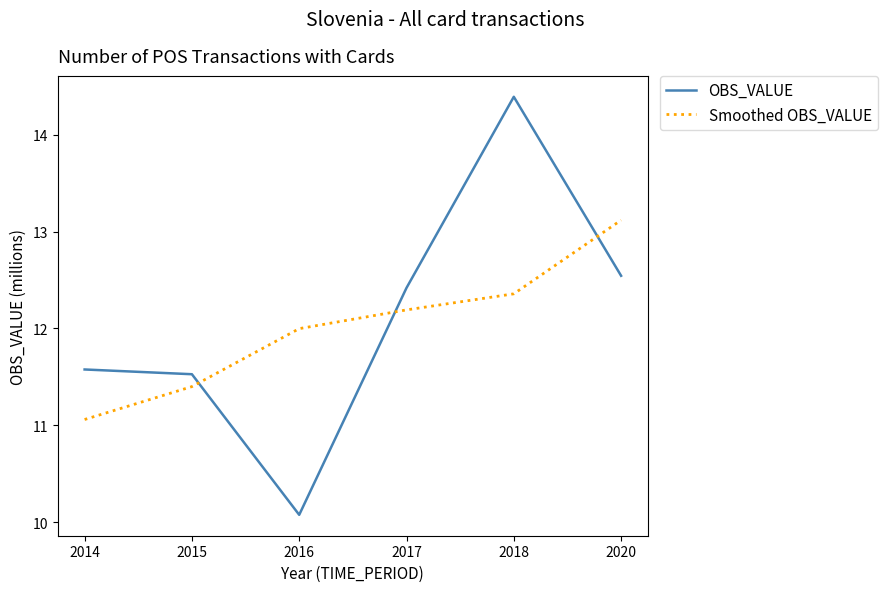

Which category has the lowest value in the Smoothed OBS_VALUE series?

2014